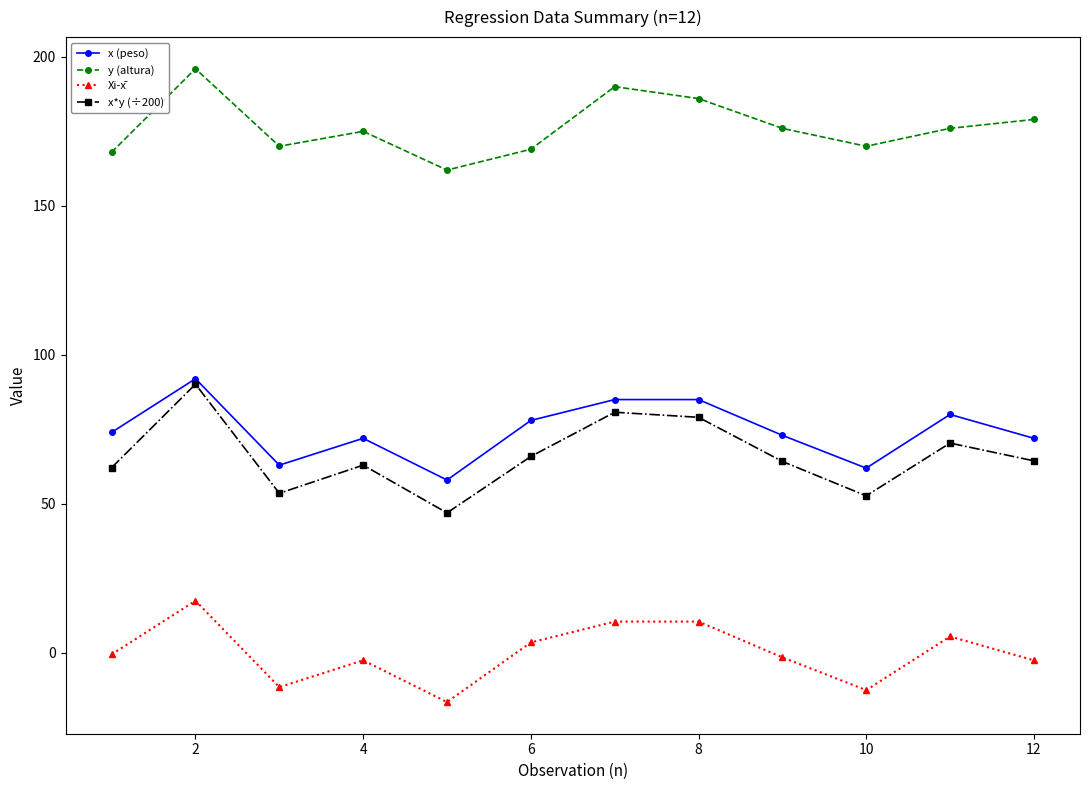

What is the difference between the maximum and second lowest values in the y (altura) series?

28.0